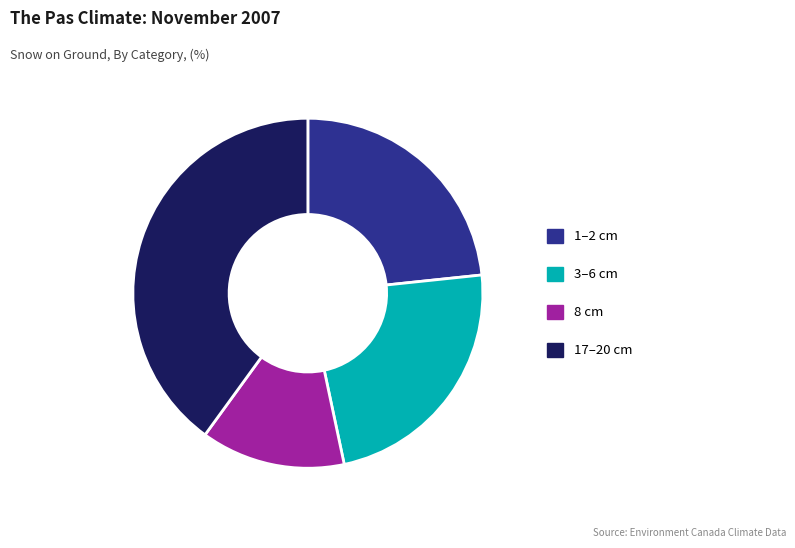

How many segments does this pie chart have?

4